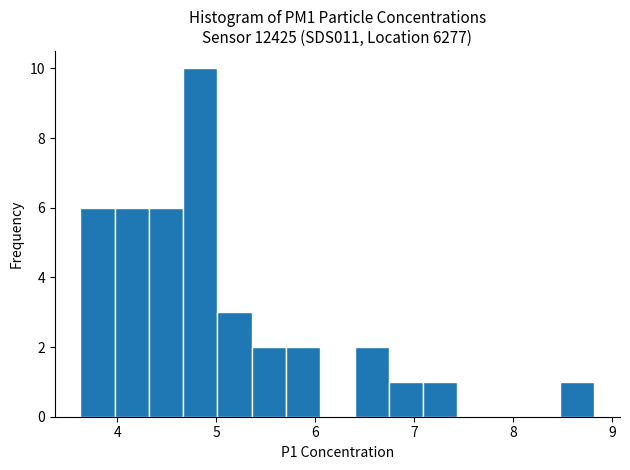

Read against the x-axis, roughly where is the centre of the tallest bar?

4.8